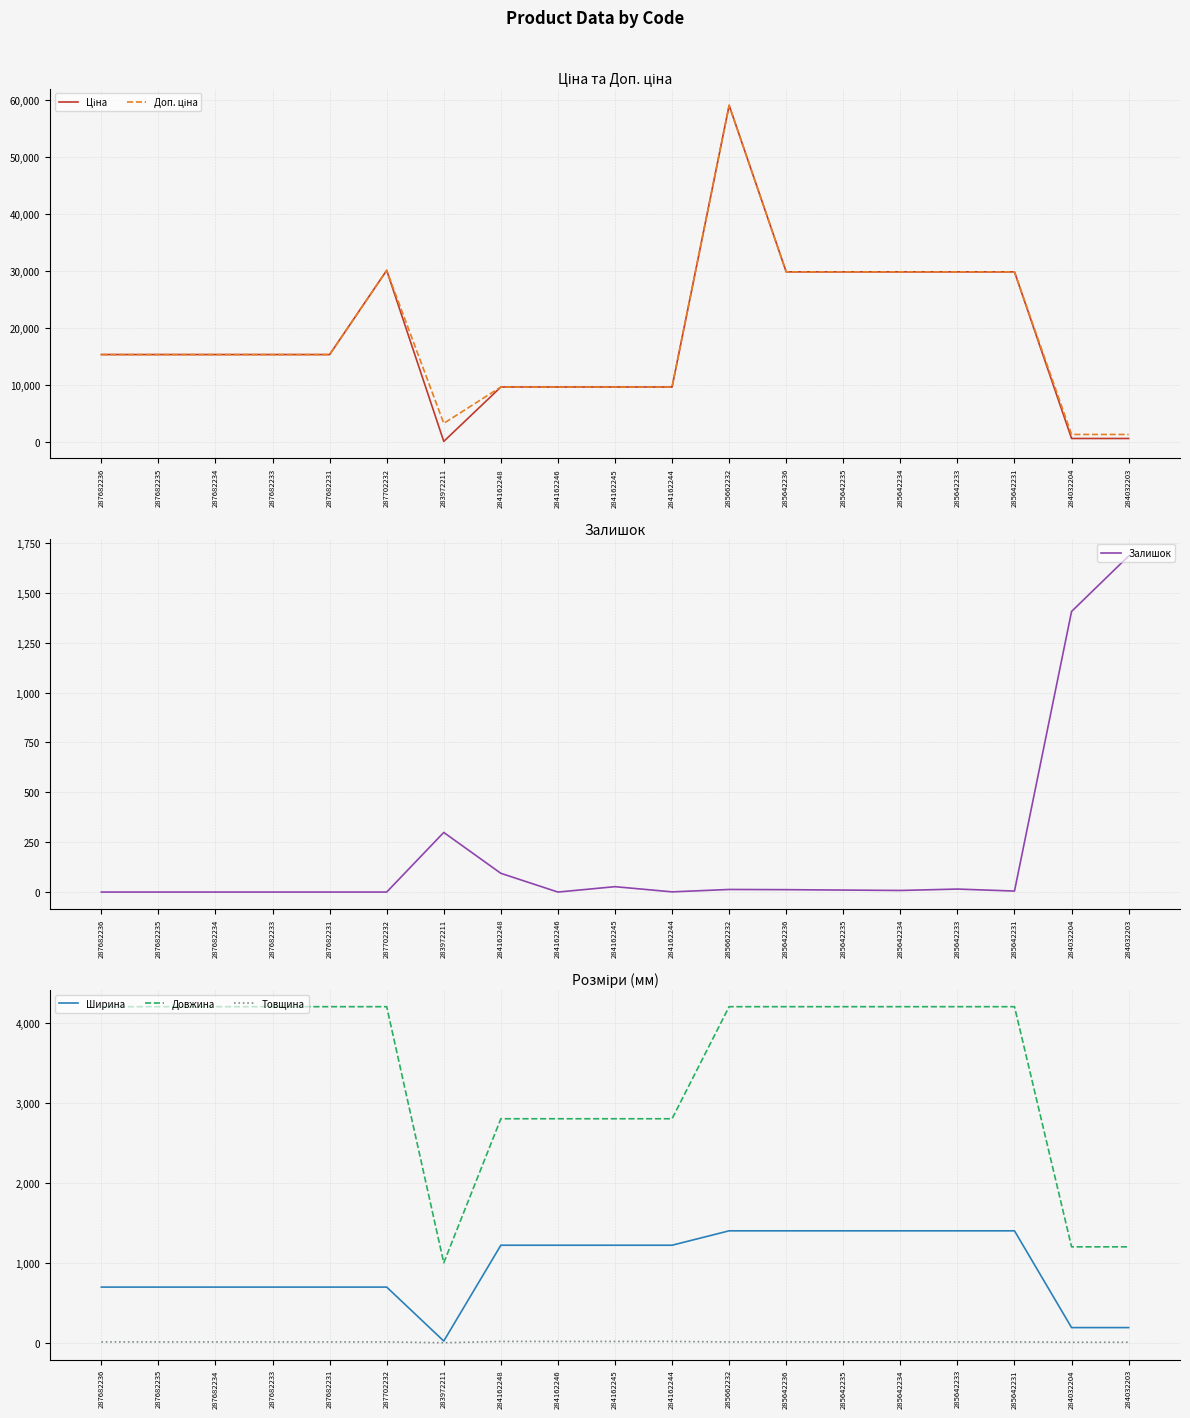

What value does the Доп. ціна series have at 287702232?

30077.8